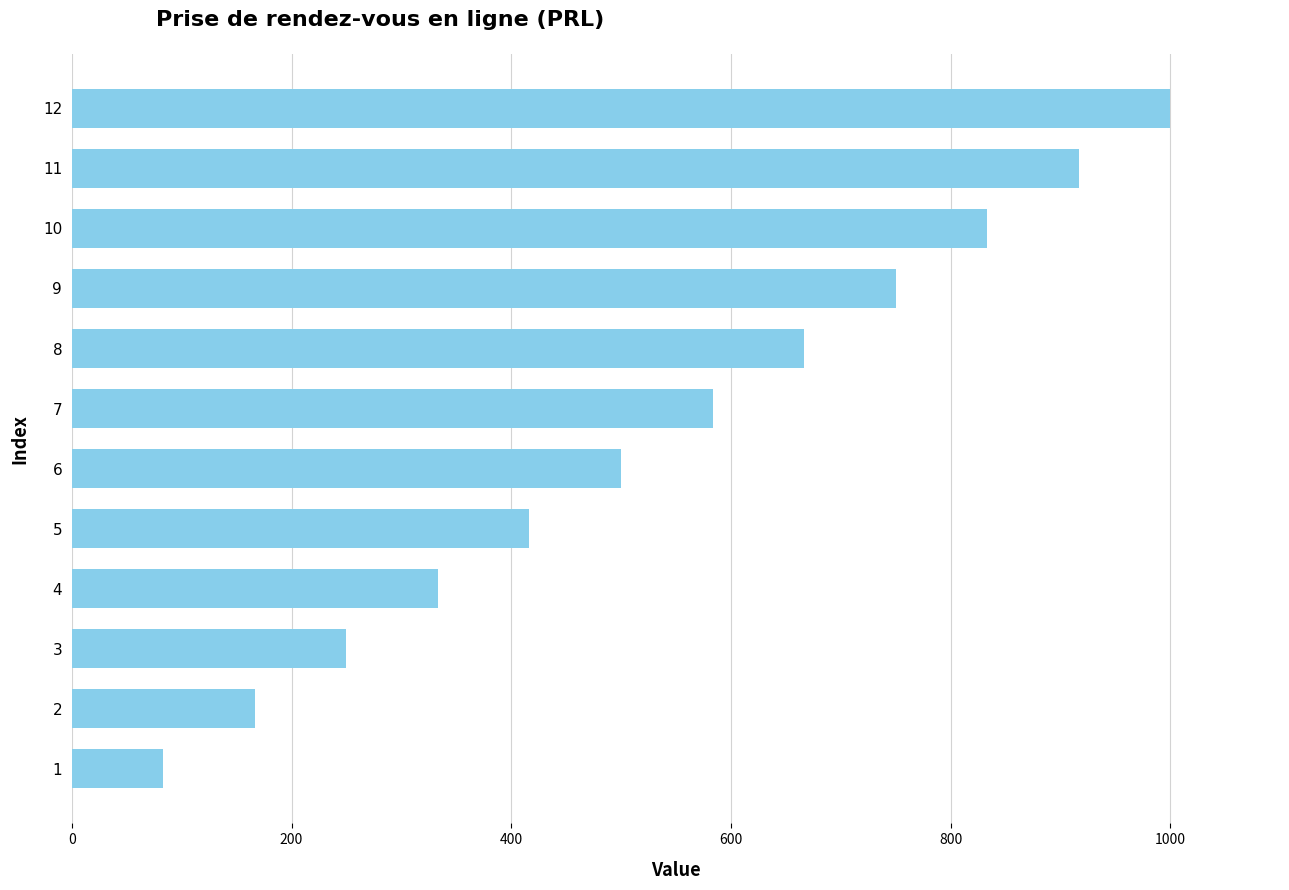

Which has a higher value, 8 or 12?

12